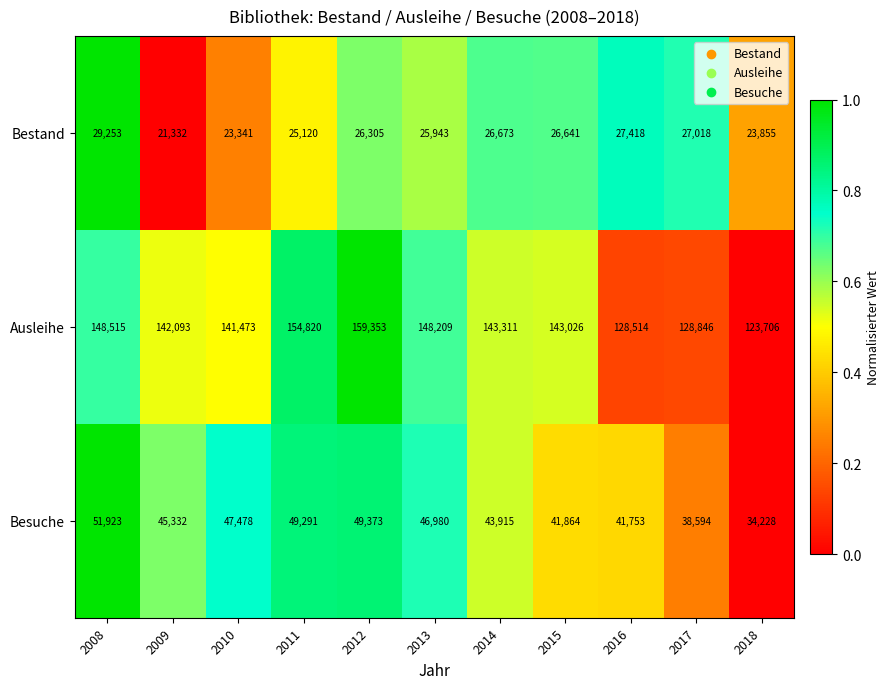

Is it true that Bestand equals 26305 at 2012?

True